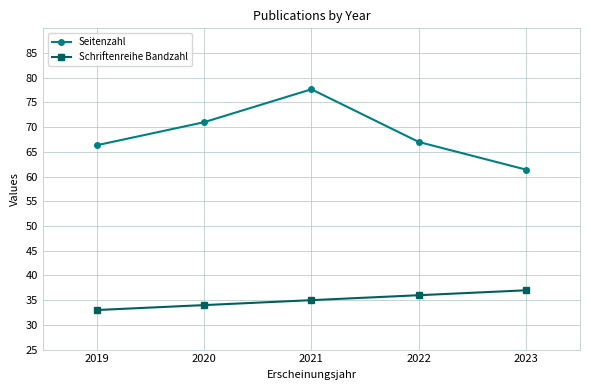

True or false: Schriftenreihe Bandzahl and Seitenzahl intersect in this chart.

False